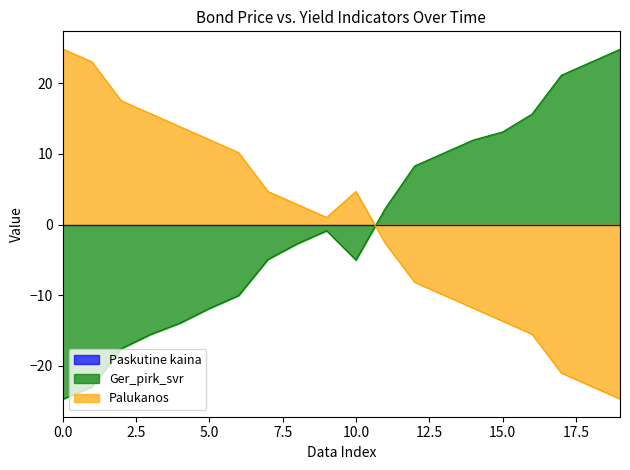

How many data points in Palukanos are above 2?

10